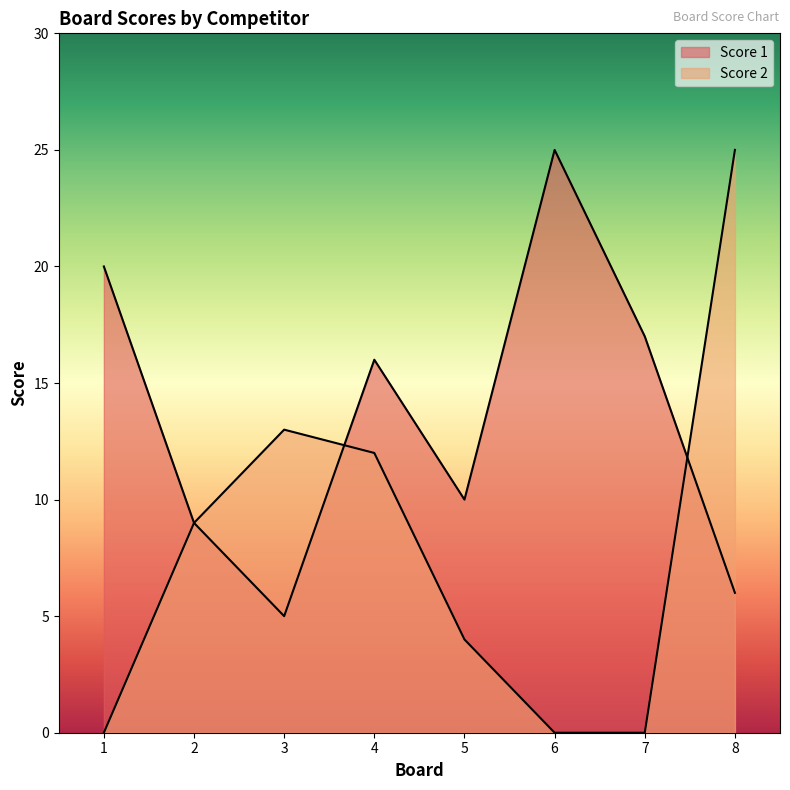

What value does the Score 1 series have at 7, to the nearest 5?

15